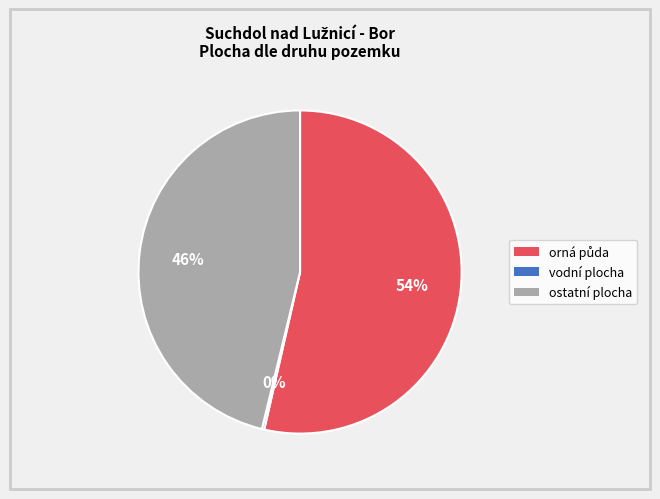

To the nearest percent, what is the average slice percentage?

33%